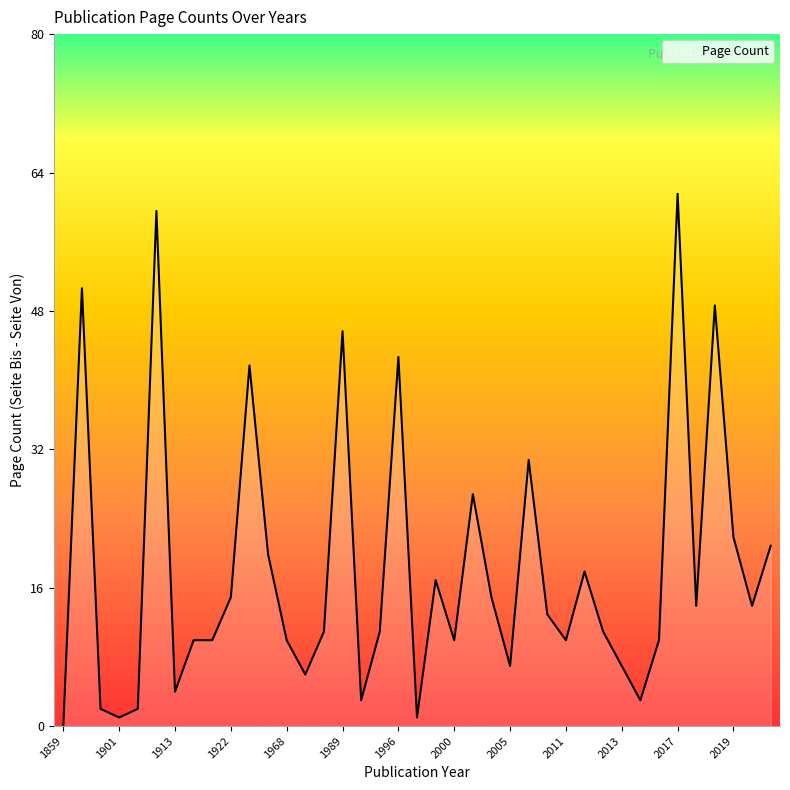

What is the difference between the maximum and minimum values?

62